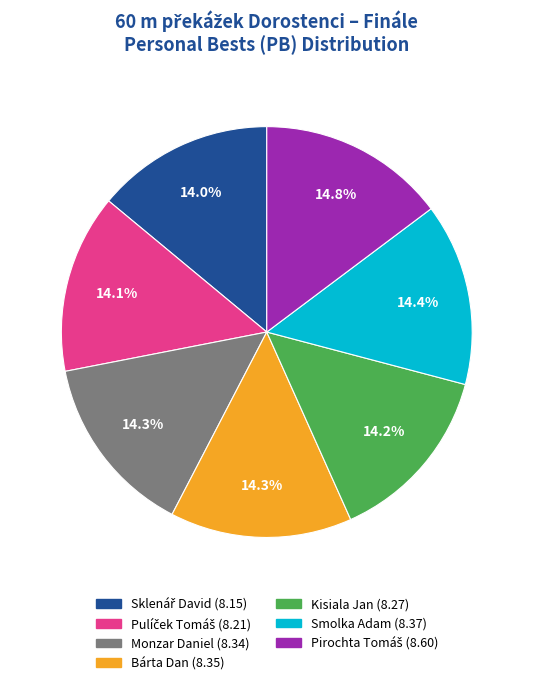

Does Monzar Daniel account for over 50% of the chart?

No